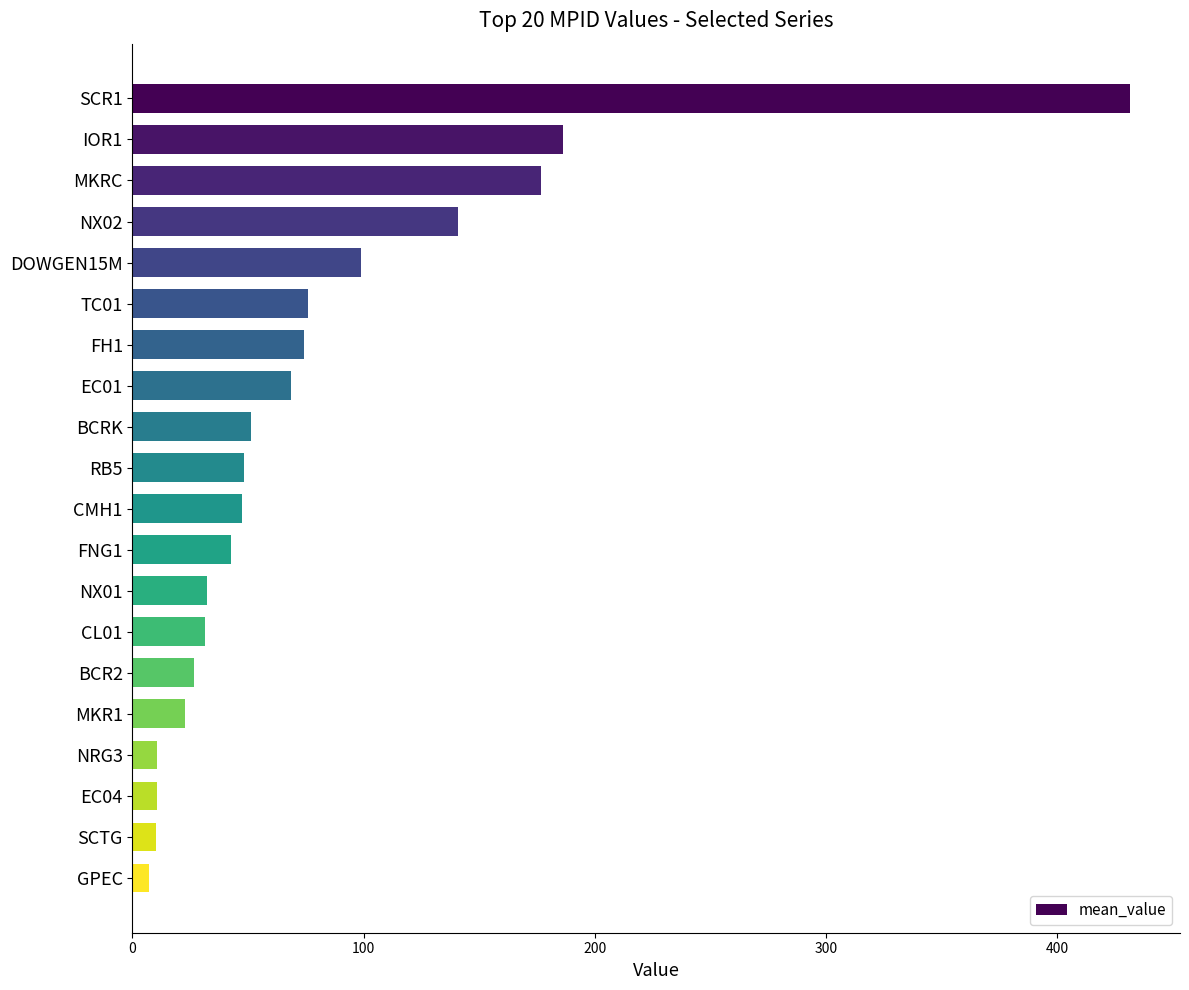

Is it true that the value at MKRC is 247.3?

False